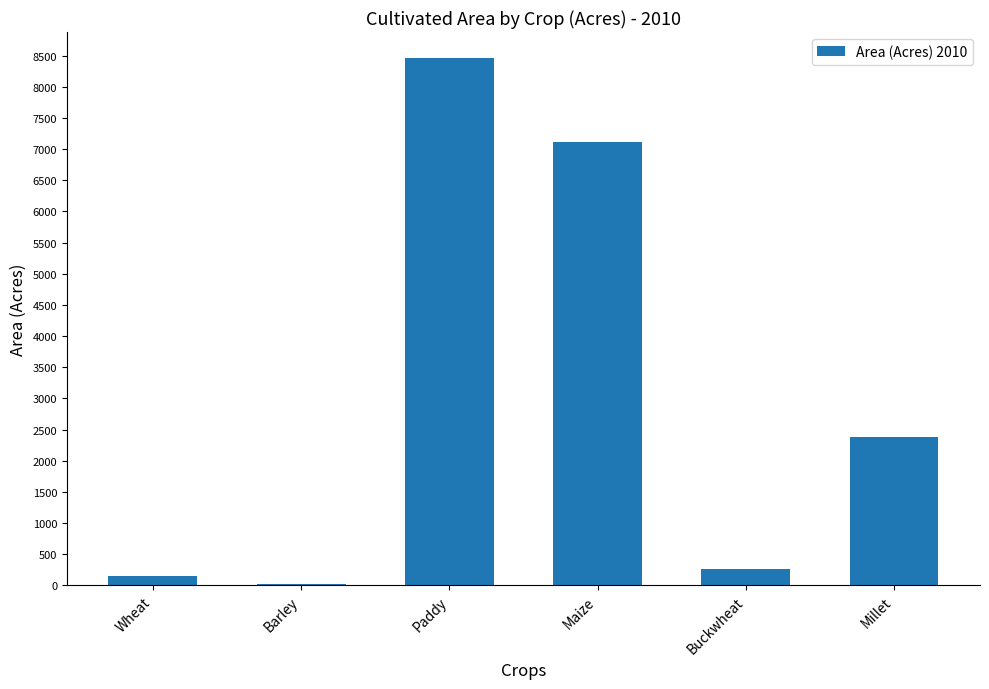

Reading left to right, transcribe all the data shown in this chart.

153	31	8454	7115	271	2375